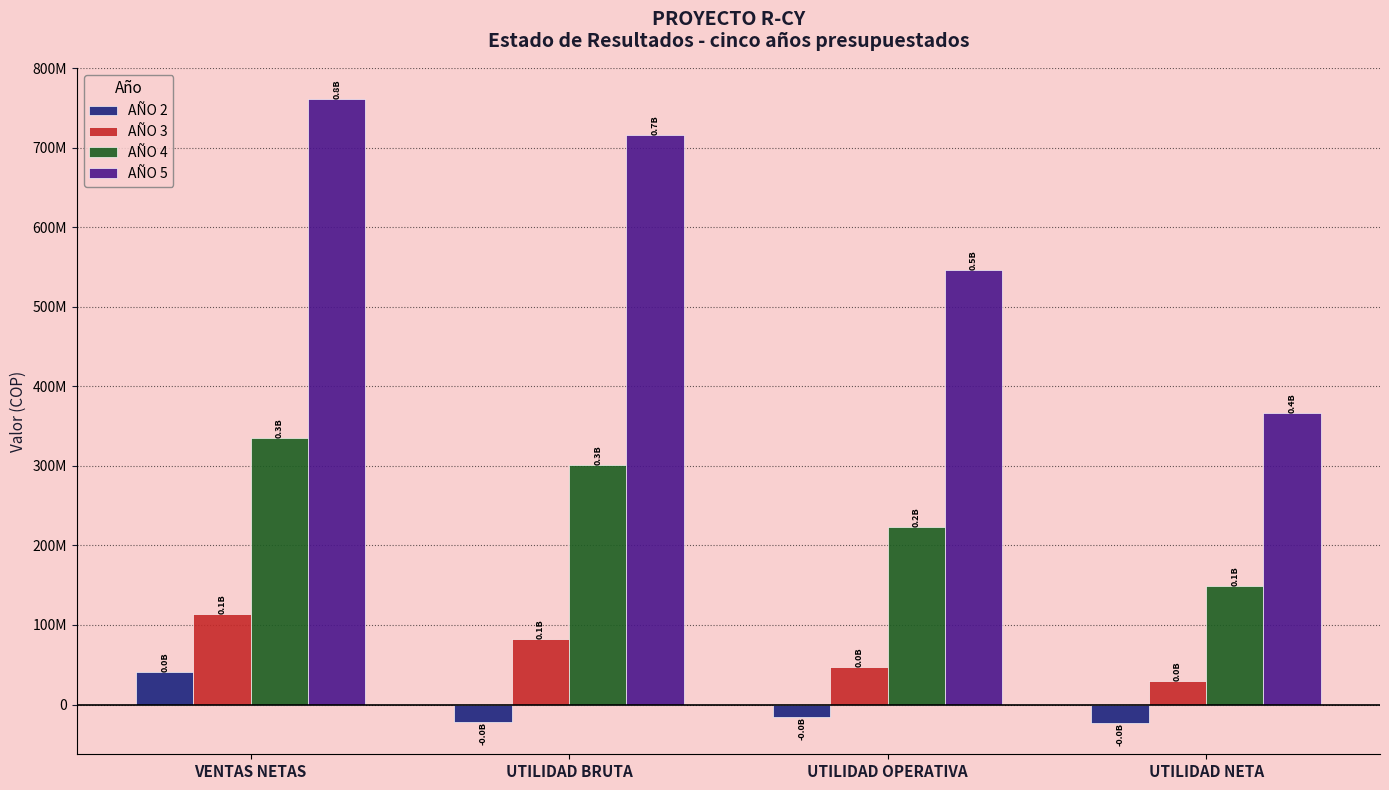

What is the difference between the maximum and minimum values in the AÑO 4 series?

185803186.7